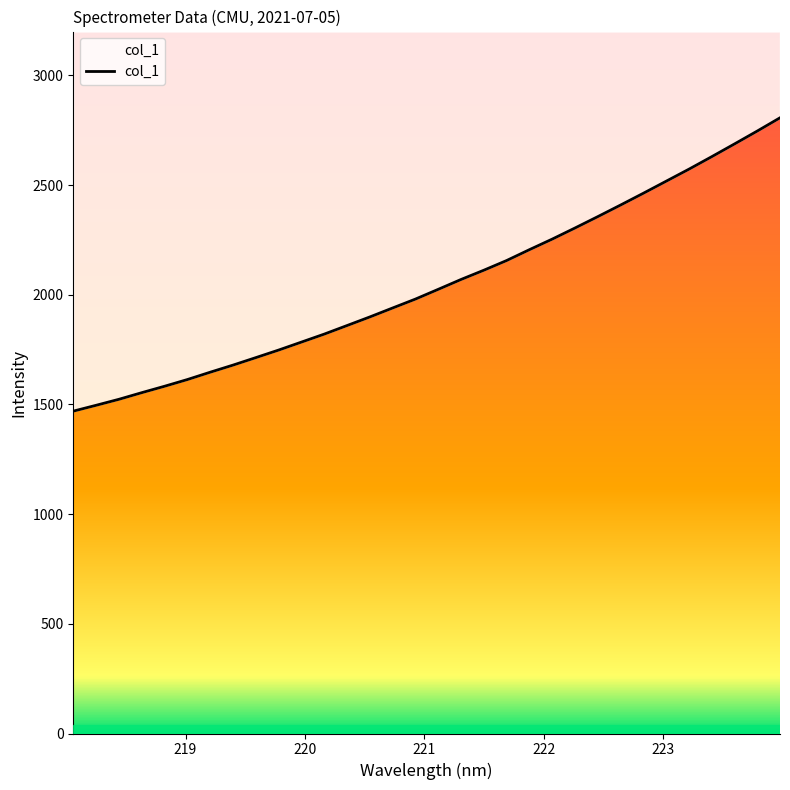

Rank the categories by value from highest to lowest.

223.9802, 223.7895, 223.5987, 223.408, 223.2172, 223.0264, 222.8355, 222.6447, 222.4538, 222.263, 222.0721, 221.8812, 221.6902, 221.4993, 221.3083, 221.1174, 220.9264, 220.7354, 220.5444, 220.3533, 220.1623, 219.9712, 219.7801, 219.589, 219.3979, 219.2067, 219.0156, 218.8244, 218.6332, 218.442, 218.2508, 218.0596